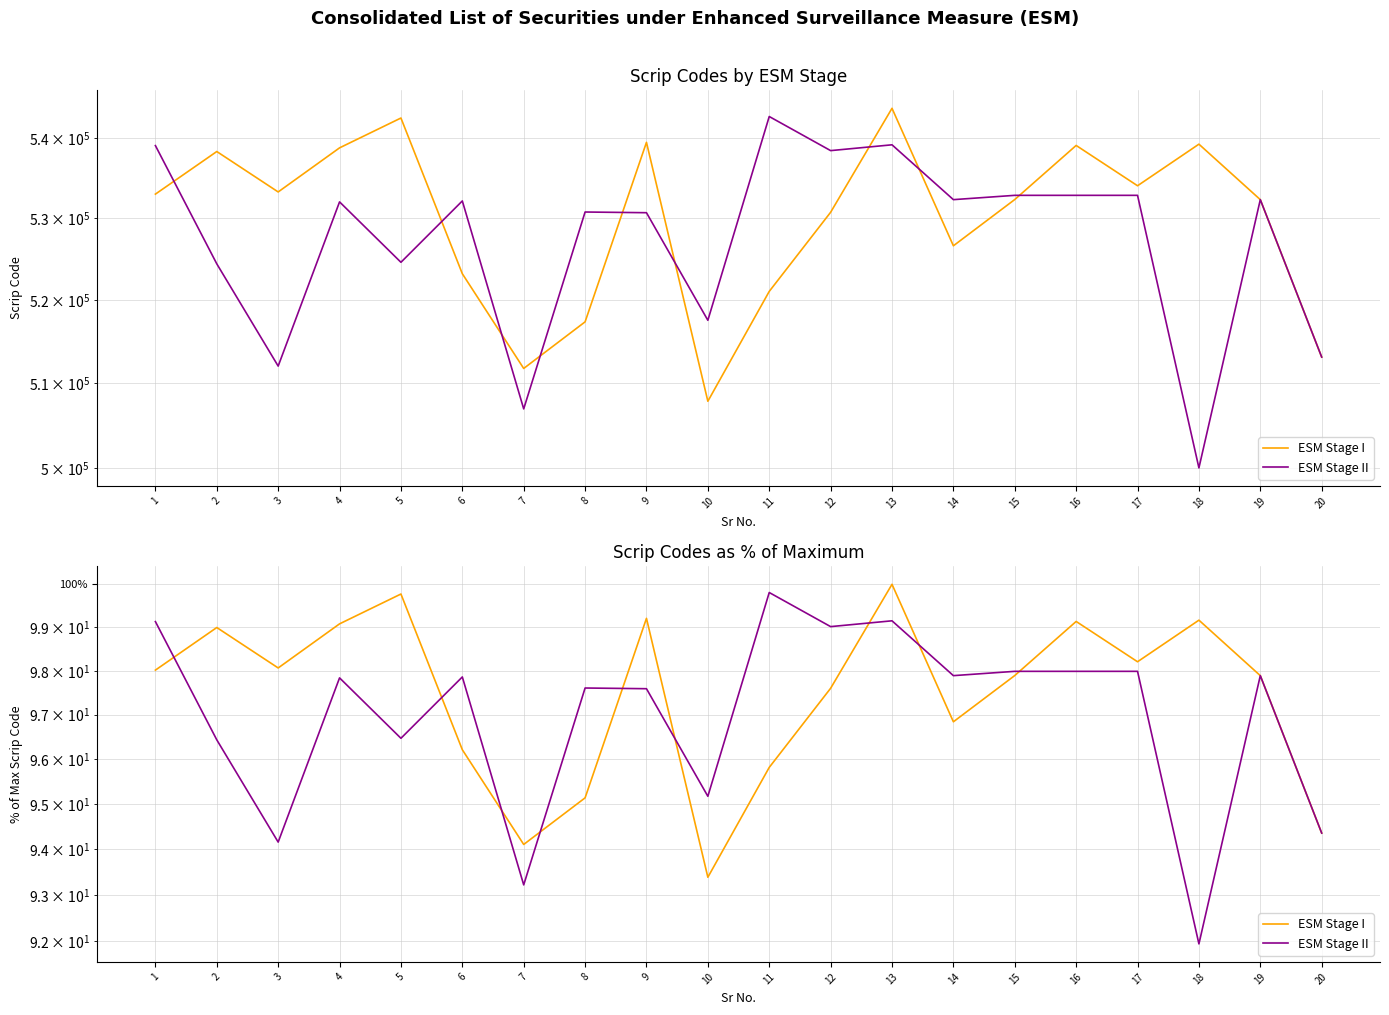

After their last crossing, which series has the higher values: ESM Stage I or ESM Stage II?

ESM Stage I